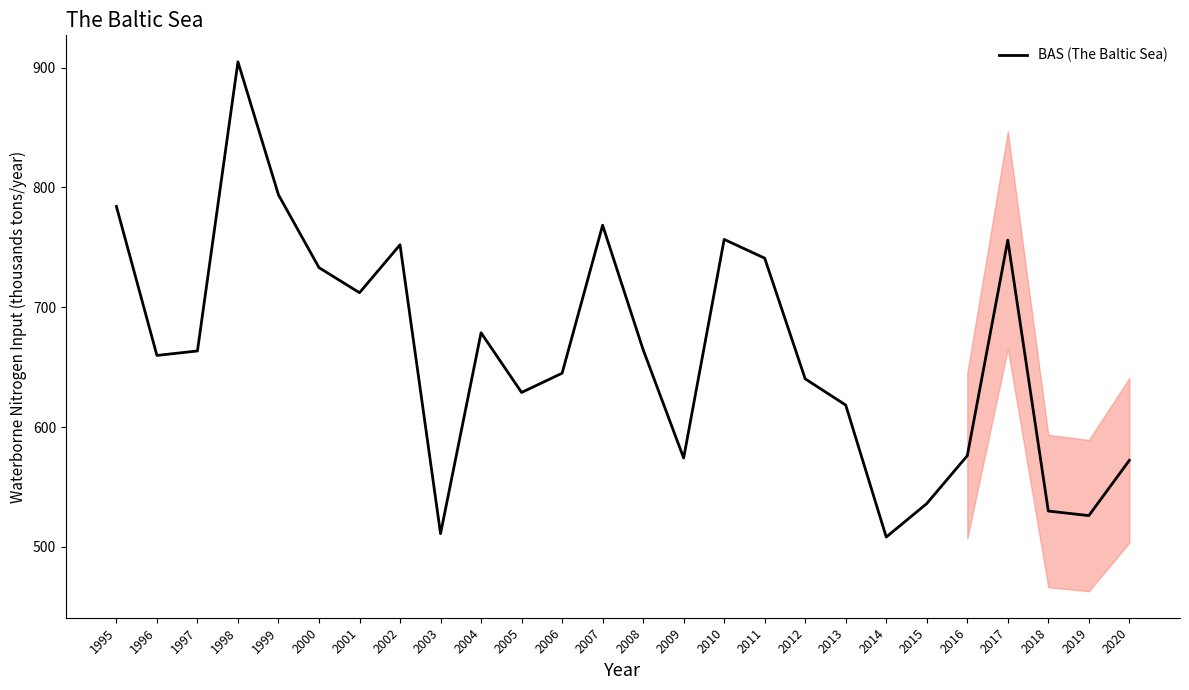

What is the minimum value shown in the chart?

508.2